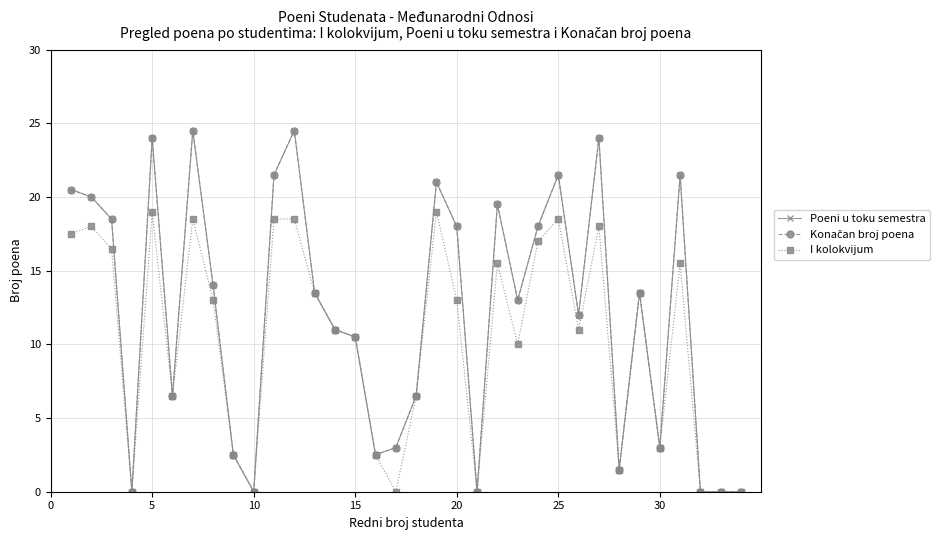

Is this an area chart (filled region under the line)?

No